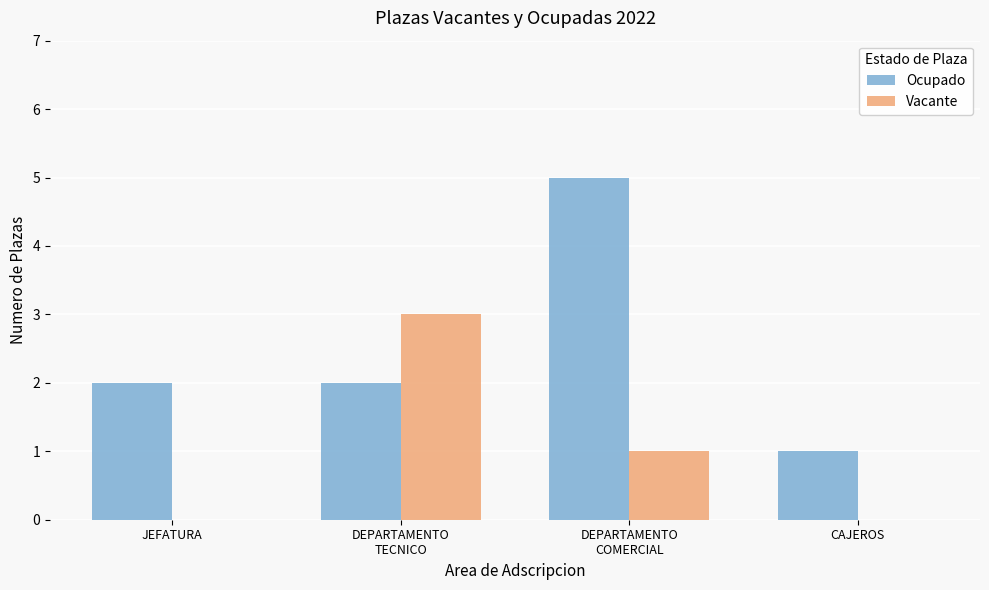

Is it true that Vacante equals 3 at DEPARTAMENTO
TECNICO?

True